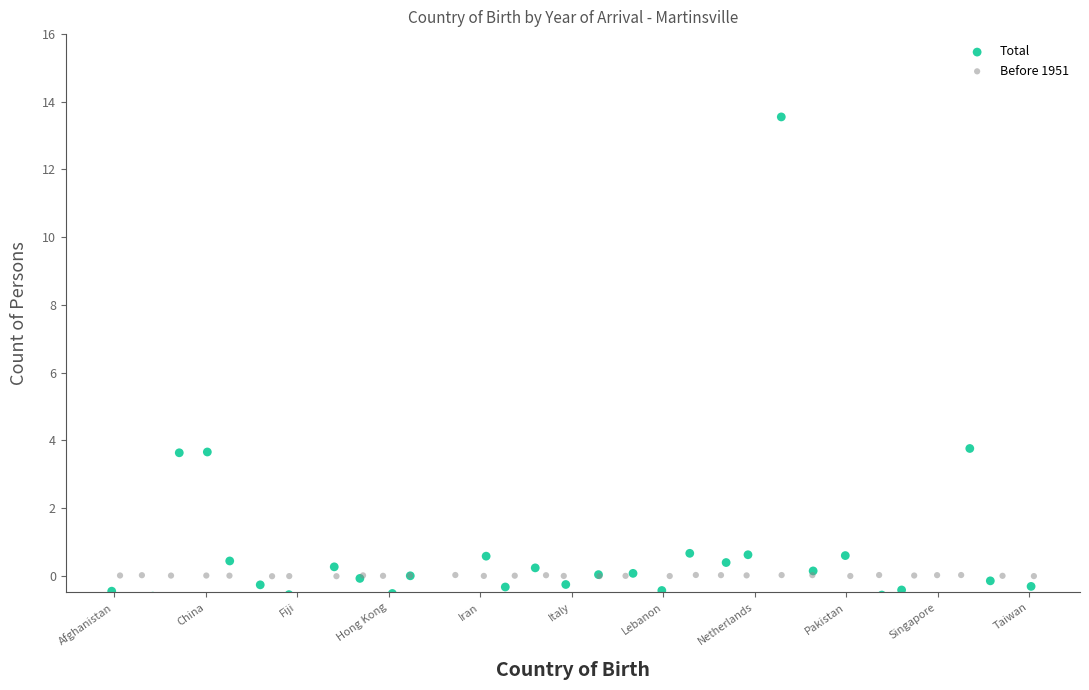

Which series contains the highest Y value?

Total